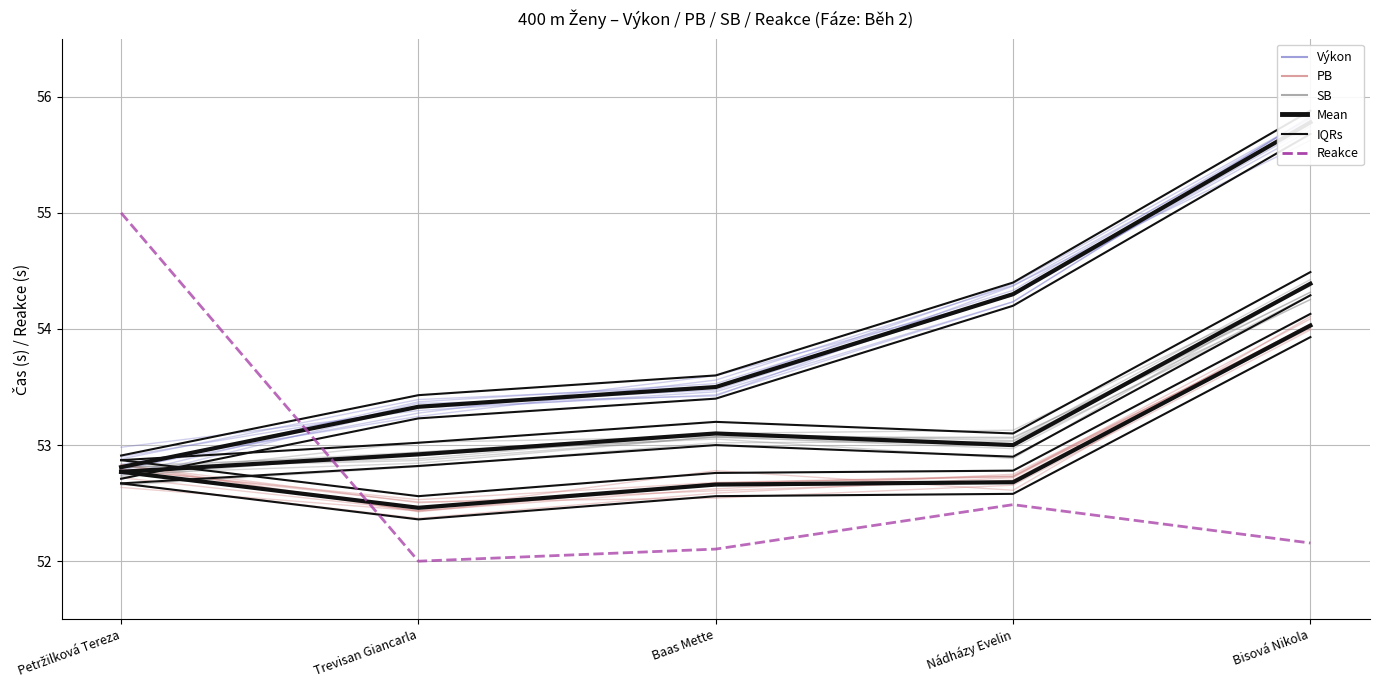

Reading left to right, list all the values displayed in this chart.

Výkon (mean): Petržilková Tereza=52.8	Trevisan Giancarla=53.3	Baas Mette=53.5	Nádházy Evelin=54.3	Bisová Nikola=55.8
PB (mean): Petržilková Tereza=52.8	Trevisan Giancarla=52.5	Baas Mette=52.7	Nádházy Evelin=52.7	Bisová Nikola=54.0
SB (mean): Petržilková Tereza=52.8	Trevisan Giancarla=52.9	Baas Mette=53.1	Nádházy Evelin=53.0	Bisová Nikola=54.4
Reakce (scaled): Petržilková Tereza=55.0	Trevisan Giancarla=52.0	Baas Mette=52.1	Nádházy Evelin=52.5	Bisová Nikola=52.2